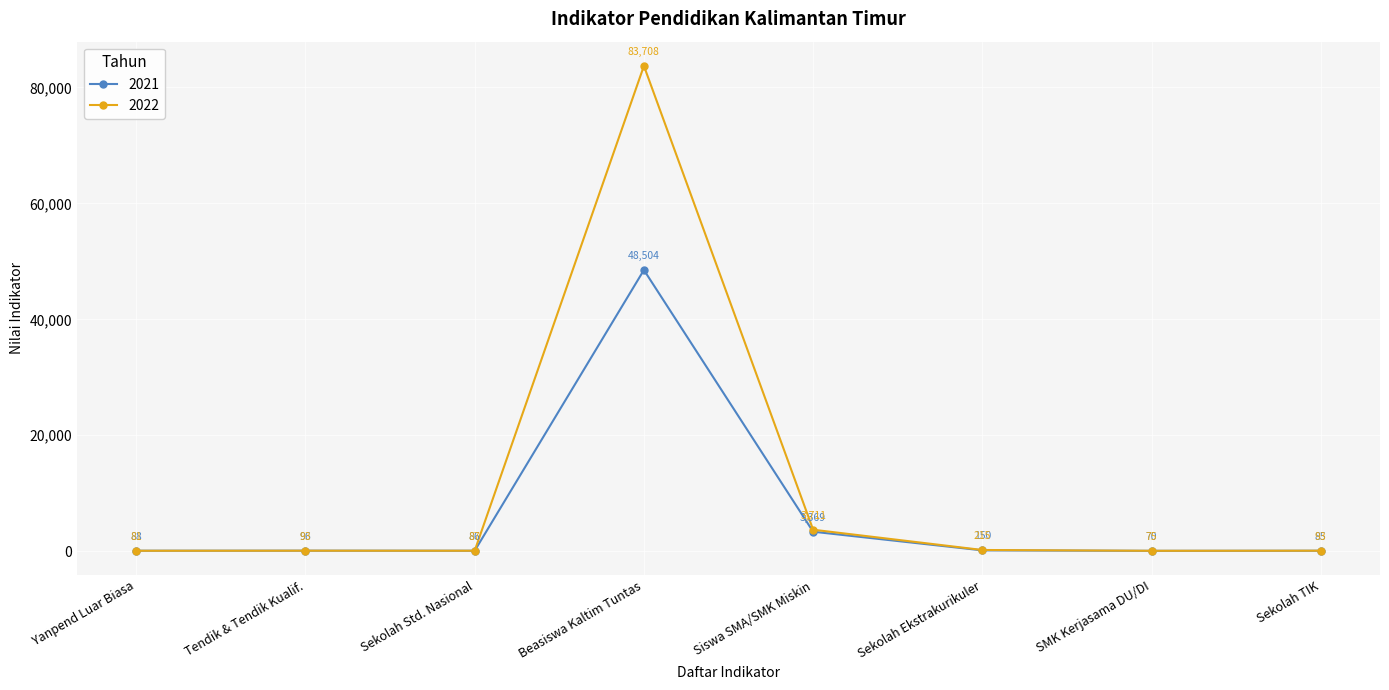

Rank the series by their maximum value, from lowest to highest.

2021, 2022